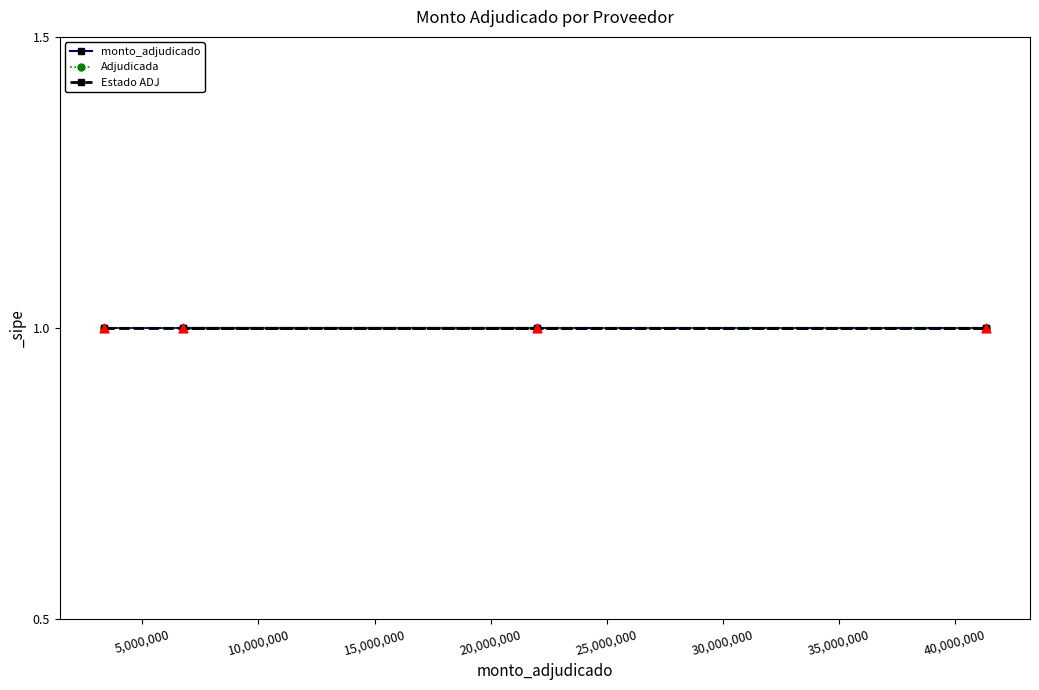

Which series contains the highest Y value?

monto_adjudicado